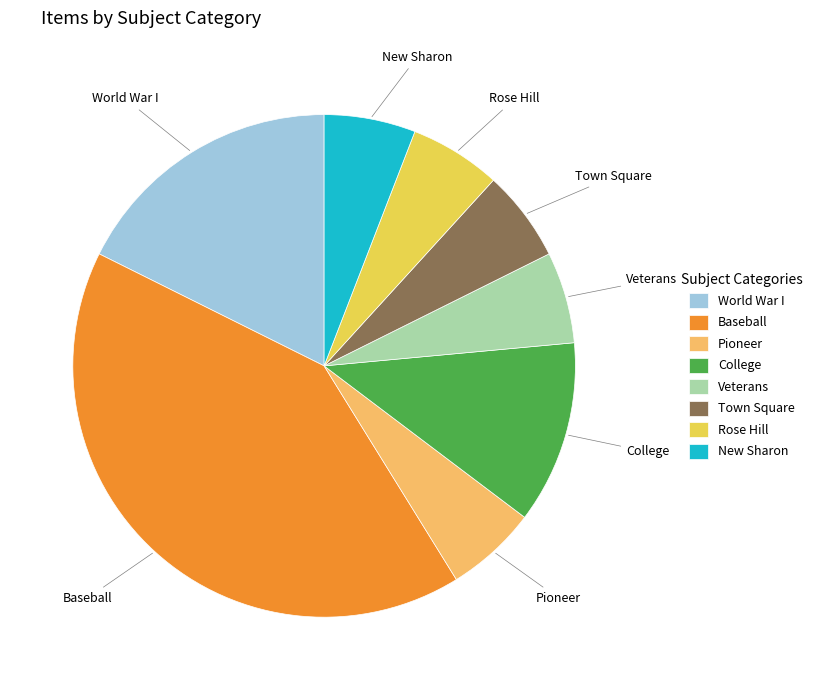

Between Baseball and Rose Hill, which is larger?

Baseball